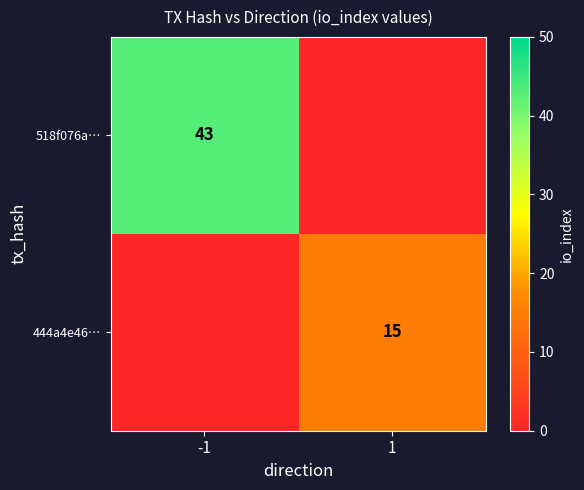

How many categories are shown in the chart?

2